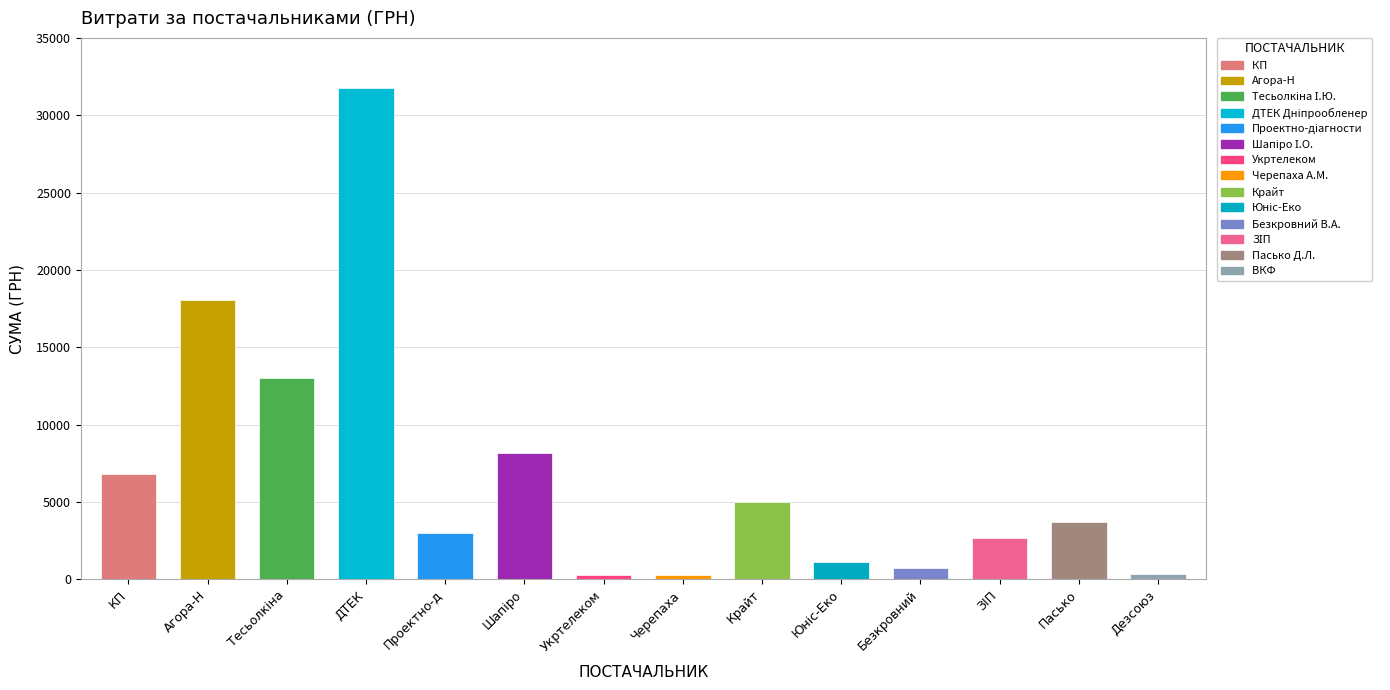

Reading left to right, extract all data points from this chart.

6803.0	18073.0	12986.0	31782.9	3000.0	8141.7	288.8	304.5	5003.0	1087.5	709.0	2699.9	3695.1	369.5